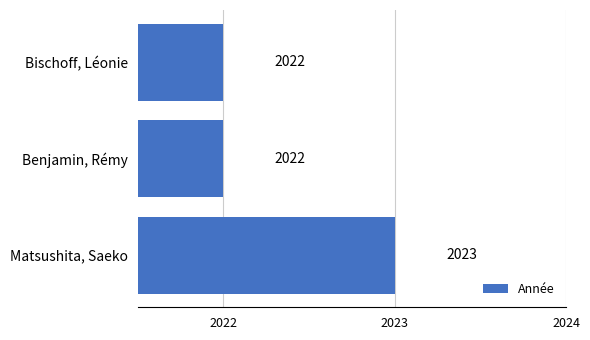

Approximately how many times larger is the value at Benjamin, Rémy compared to Matsushita, Saeko?

1.0